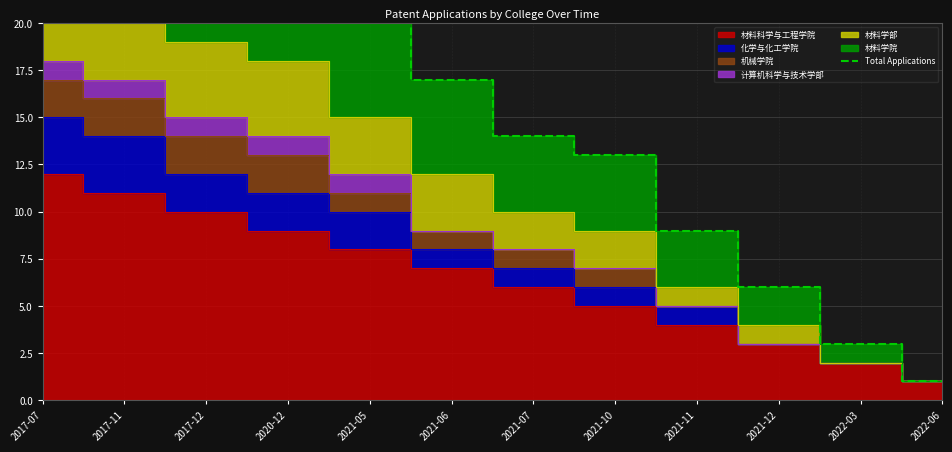

Where does the data first go above 17?

2017-07